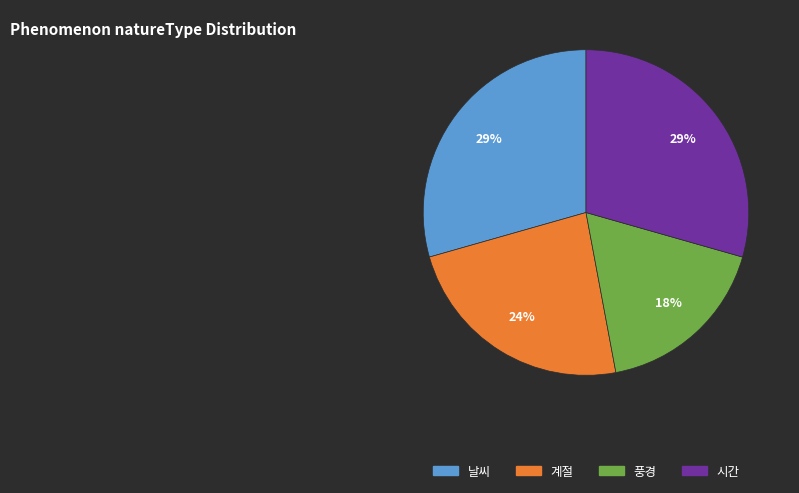

Which slice is the smallest?

풍경